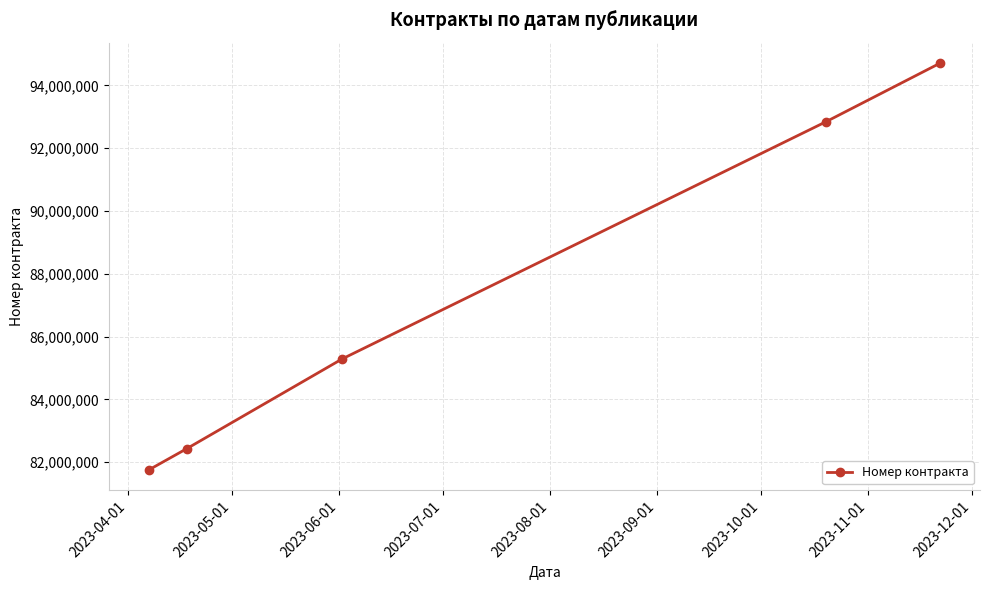

What is the value of the 1st point from the left?

81751969